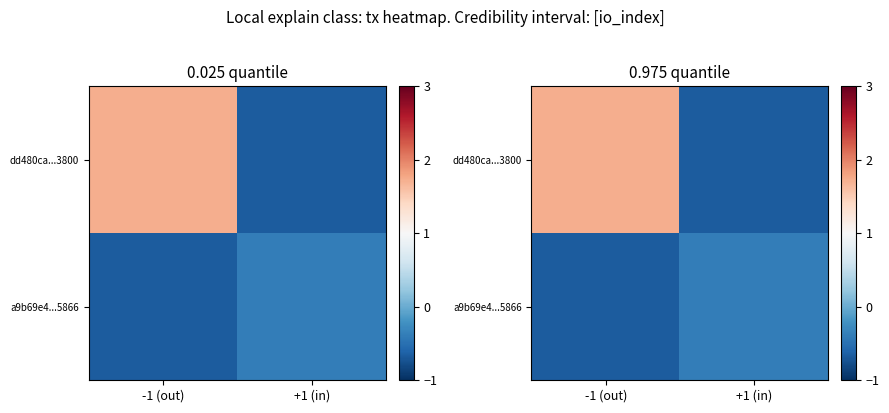

List the labels in order of a9b69e4...5866 value, largest first.

+1 (in), -1 (out)